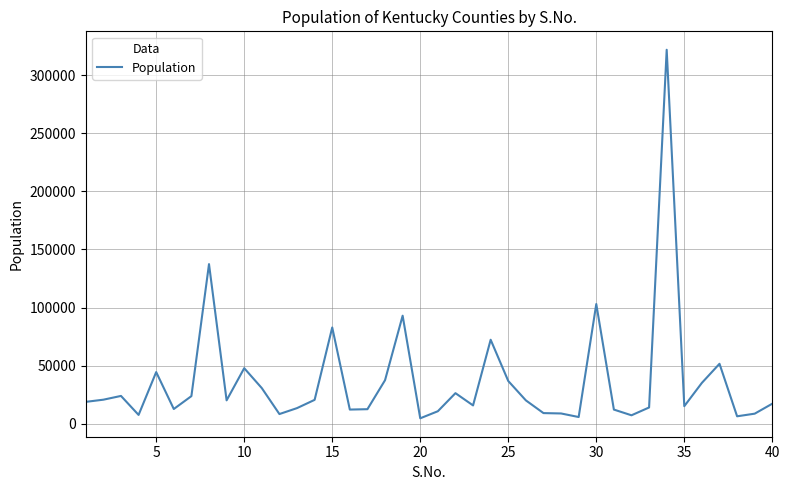

Count the number of categories in the chart.

40